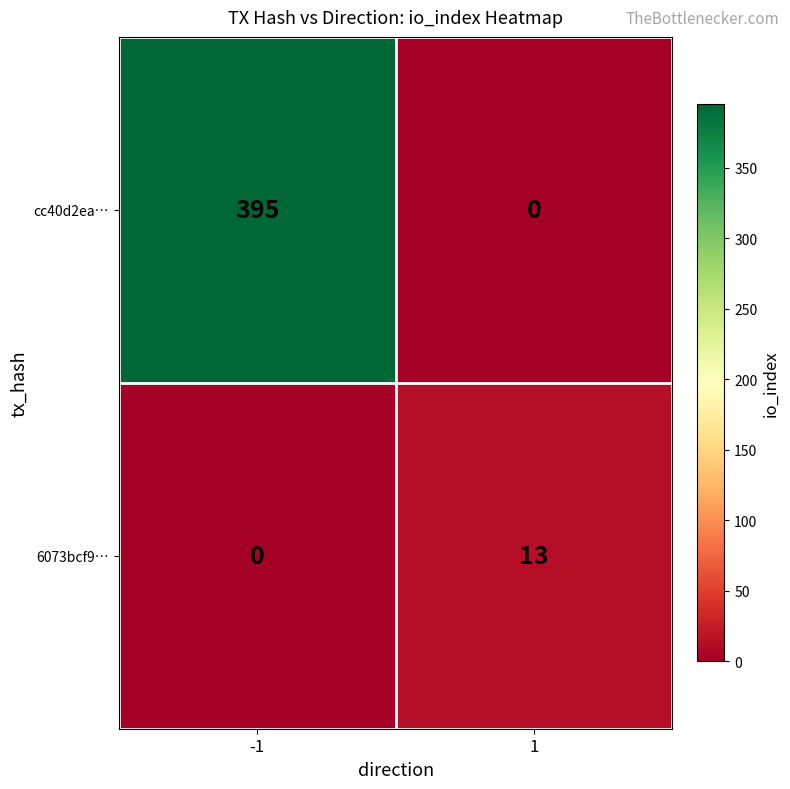

Reading left to right, list all the values displayed in this chart.

cc40d2ea…: 395	0
6073bcf9…: 0	13